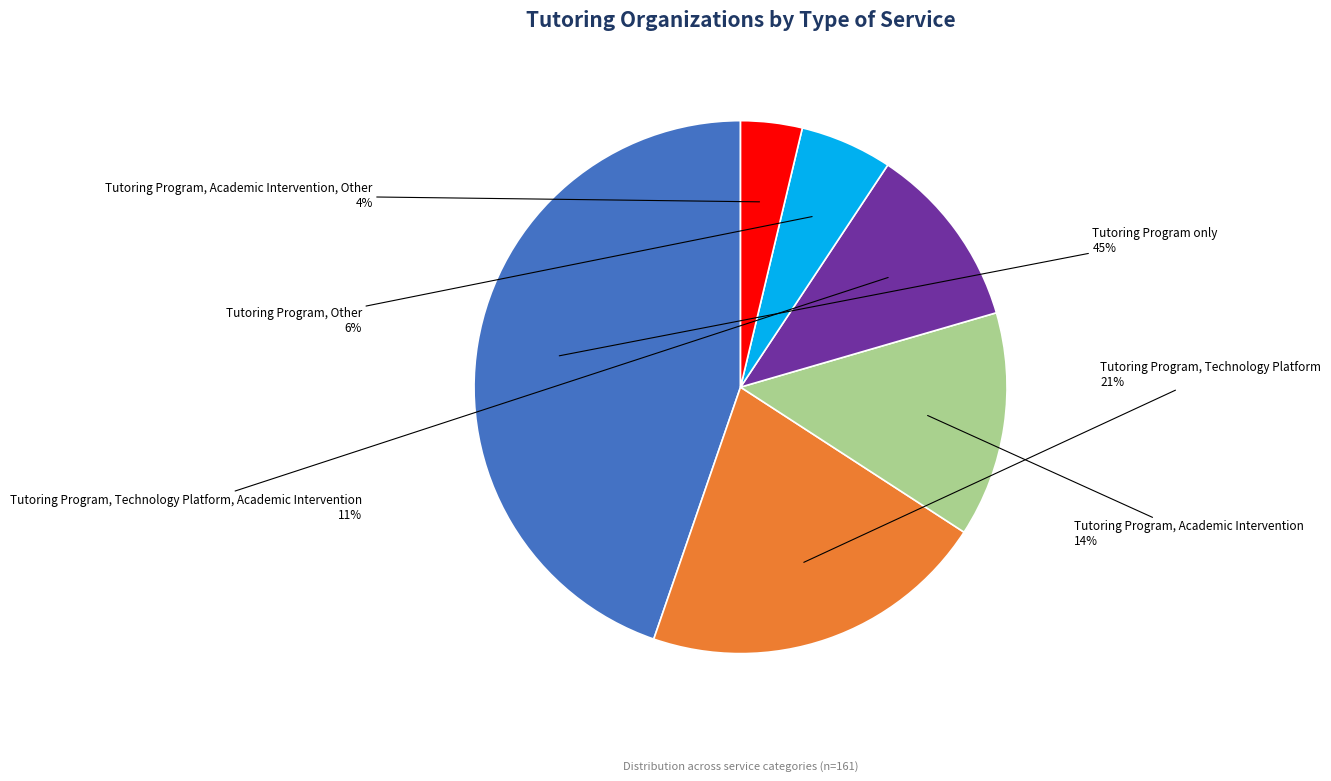

Which slice is the largest?

Tutoring Program only